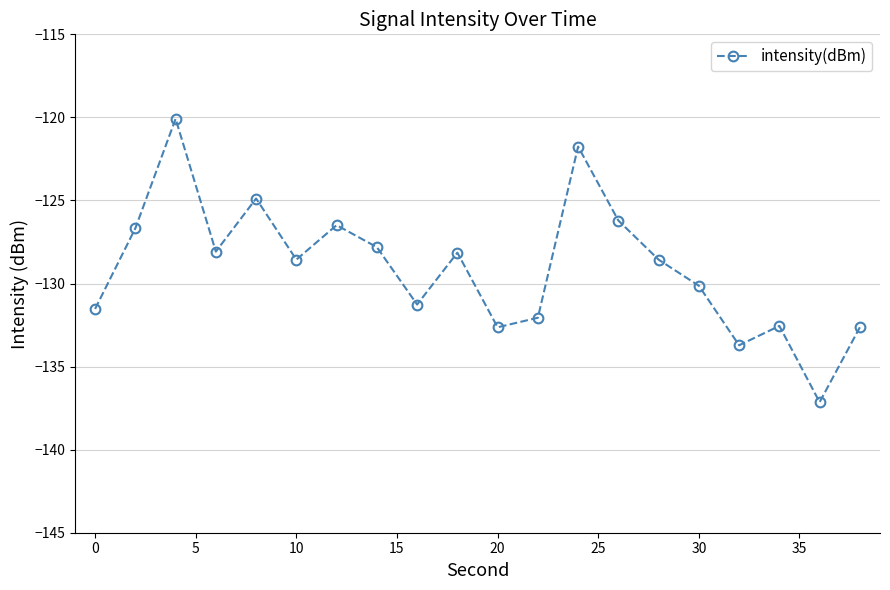

What is the value of the 6th point from the left?

-128.6